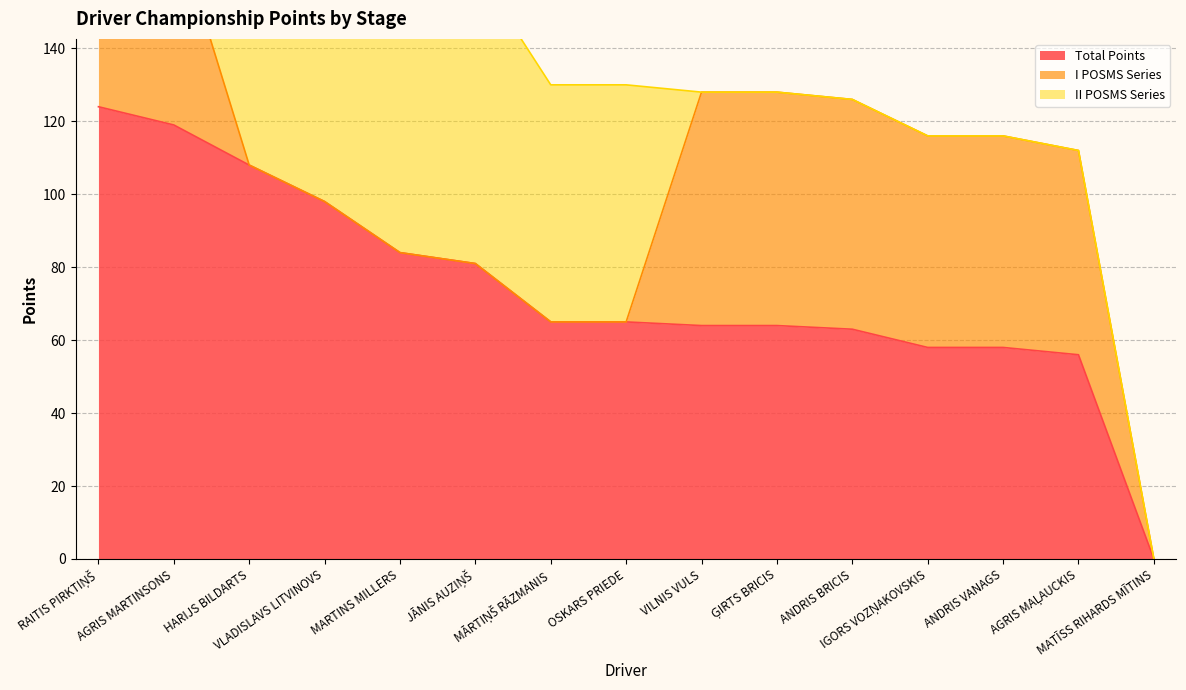

List the labels in order of I POSMS Series value, largest first.

VILNIS VULS, ĢIRTS BRICIS, ANDRIS BRICIS, RAITIS PIRKTIŅŠ, IGORS VOZŅAKOVSKIS, ANDRIS VANAGS, AGRIS MARTINSONS, AGRIS MAĻAUCKIS, HARIJS BILDARTS, VLADISLAVS LITVINOVS, MARTINS MILLERS, JĀNIS AUZIŅŠ, MĀRTIŅŠ RĀZMANIS, OSKARS PRIEDE, MATĪSS RIHARDS MĪTINS